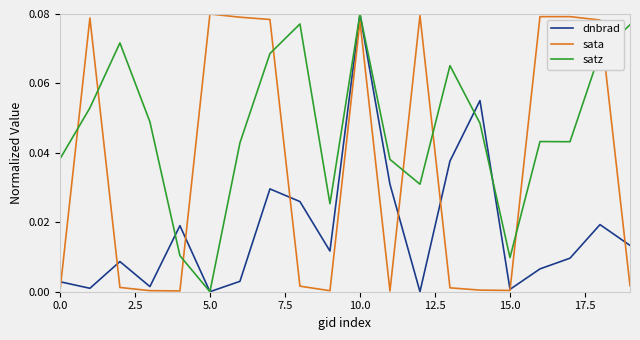

How many lines are shown in the chart?

3